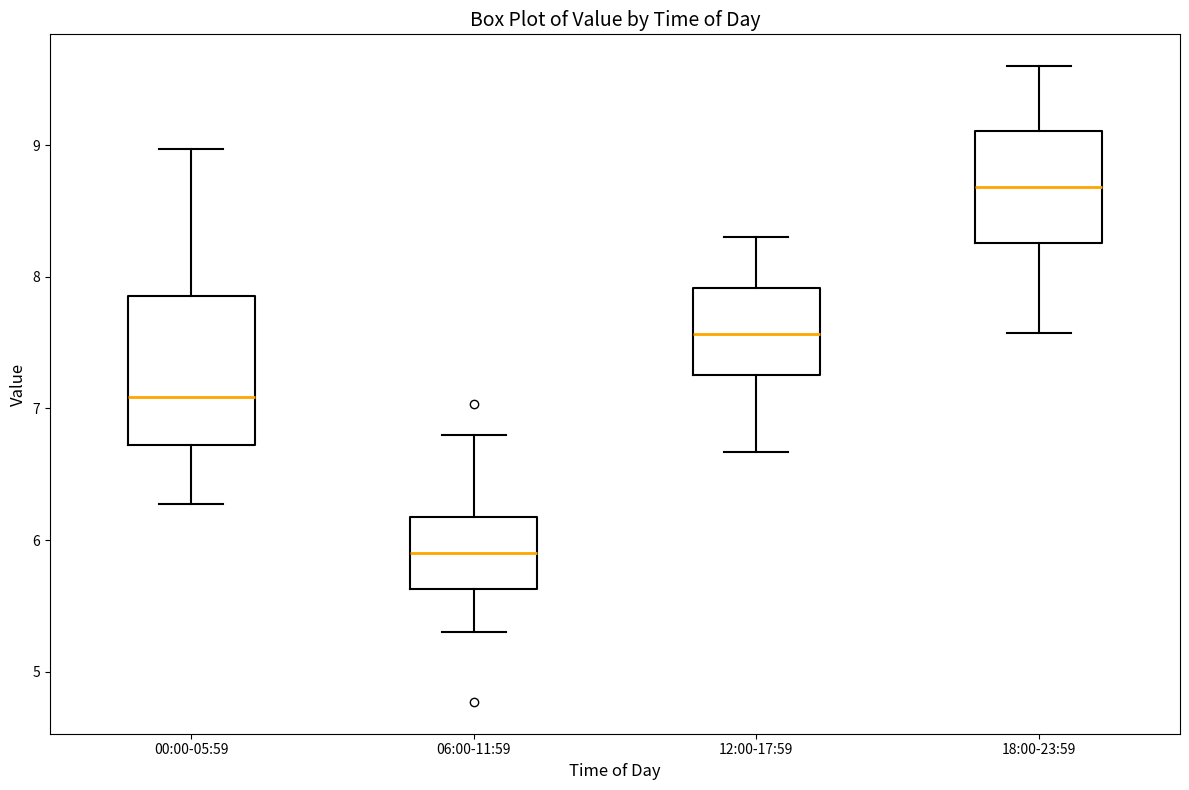

Reading left to right, read every box against the y-axis: the position of its median line, the range the box covers, and the ends of its whiskers. The values are not printed on the chart, so give them approximately, as read against the axis.

00:00-05:59: median 7.1, box 6.7 to 7.9, whiskers 6.3 to 9.0
06:00-11:59: median 5.9, box 5.6 to 6.2, whiskers 5.3 to 6.8
12:00-17:59: median 7.6, box 7.3 to 7.9, whiskers 6.7 to 8.3
18:00-23:59: median 8.7, box 8.3 to 9.1, whiskers 7.6 to 9.6